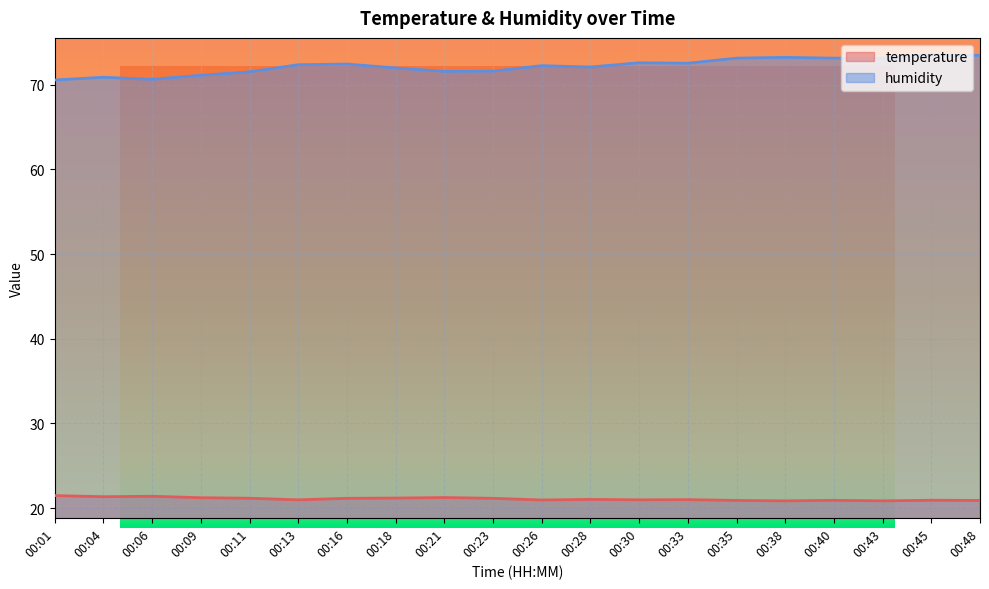

Is the value of temperature at 00:09 greater than the value of humidity at 00:45?

No